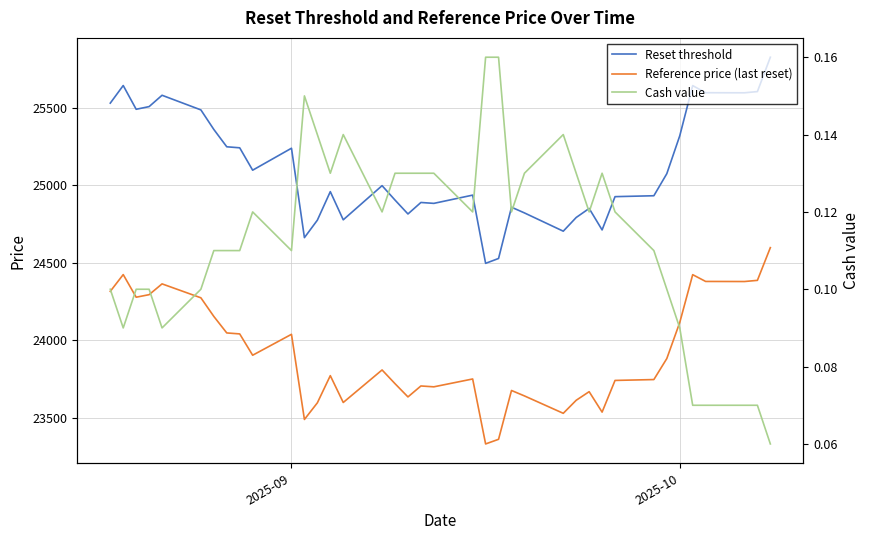

Does the chart display data point markers on the line(s)?

No